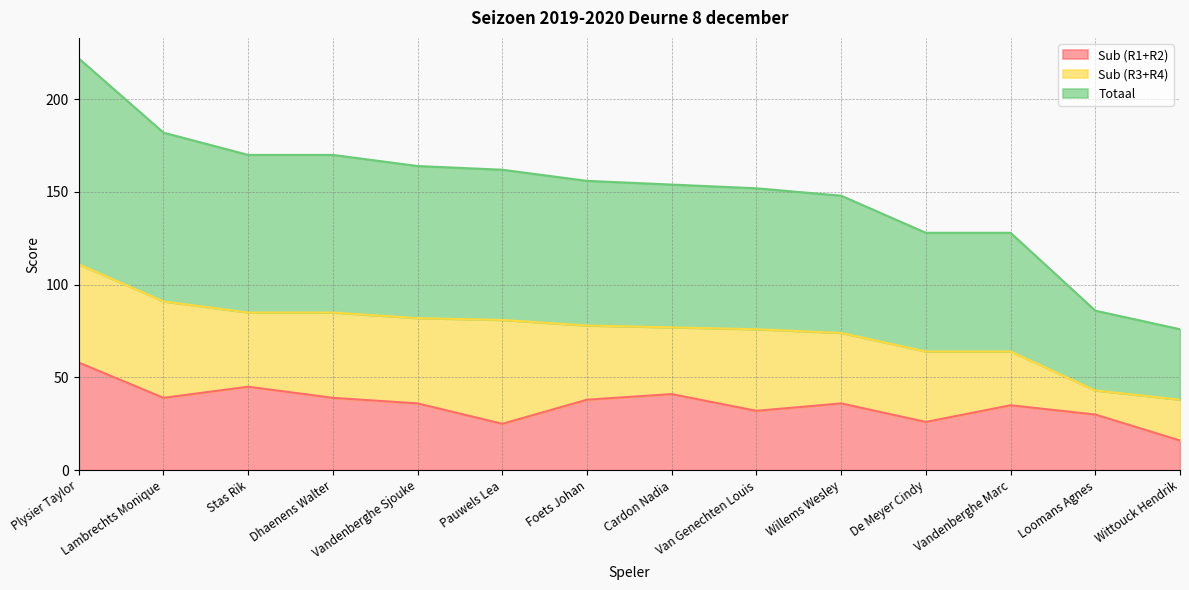

How many values in the Sub (R1+R2) series are below 36?

6